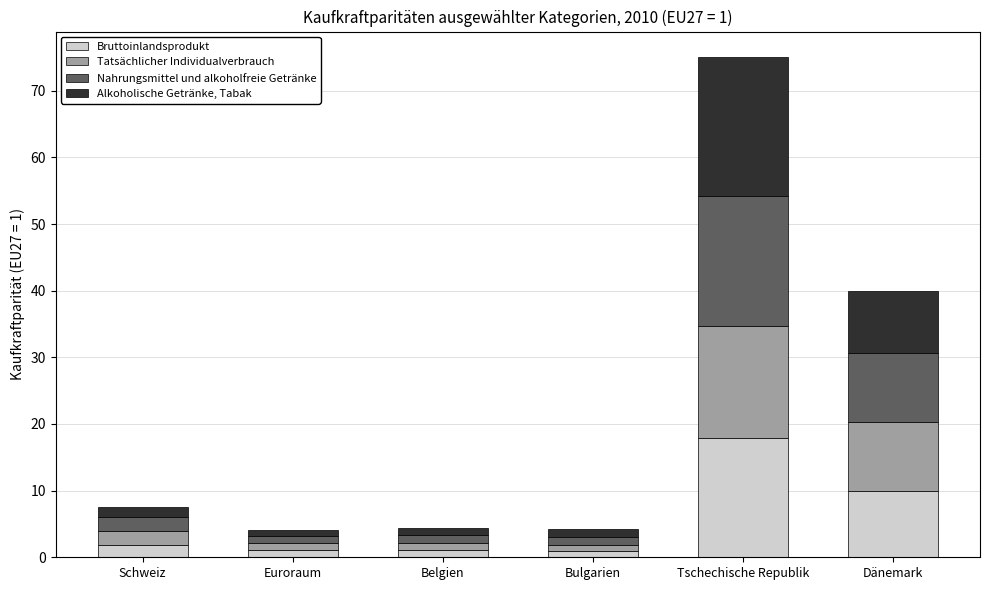

The value of Bruttoinlandsprodukt at Tschechische Republik is 17.8. True or false?

True